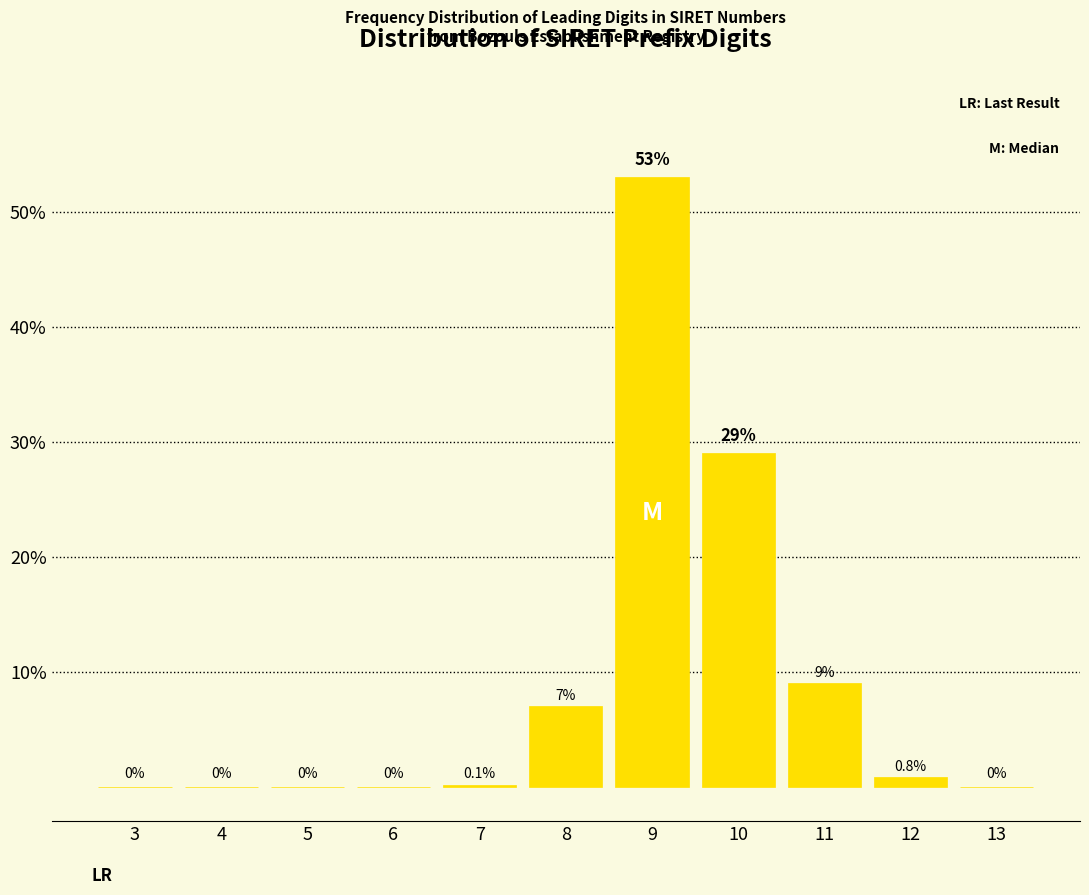

Reading left to right, transcribe all the data shown in this chart.

3=0.0	4=0.0	5=0.0	6=0.0	7=0.1	8=7.0	9=53.0	10=29.0	11=9.0	12=0.8	13=0.0